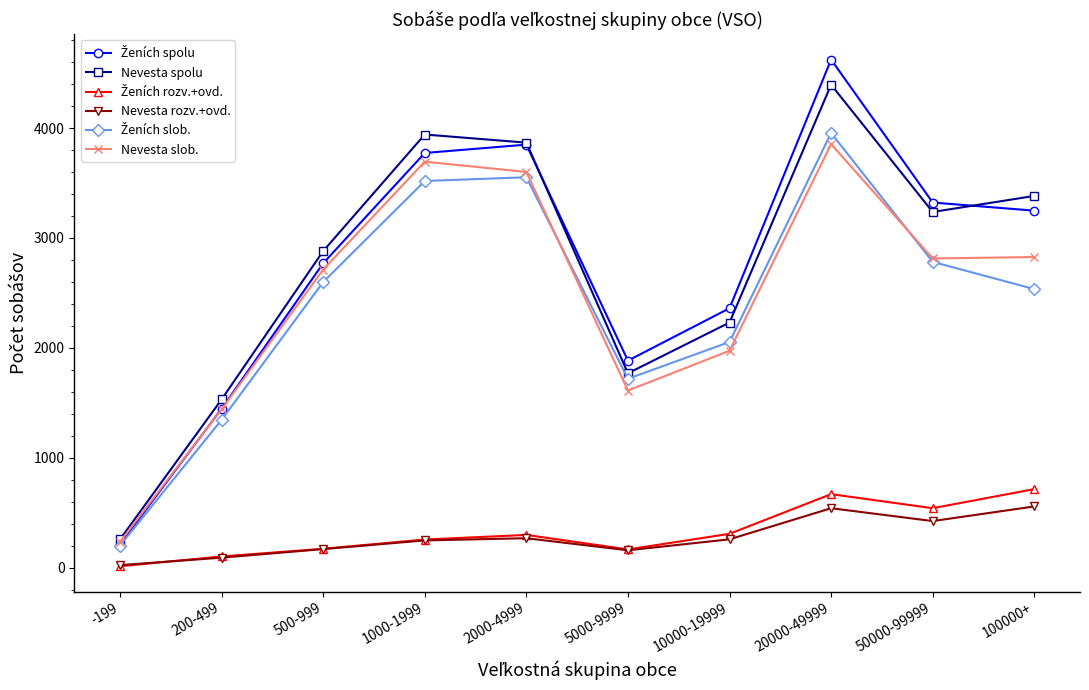

What is the sum of the Nevesta rozv.+ovd. values at -199 and 100000+?

578